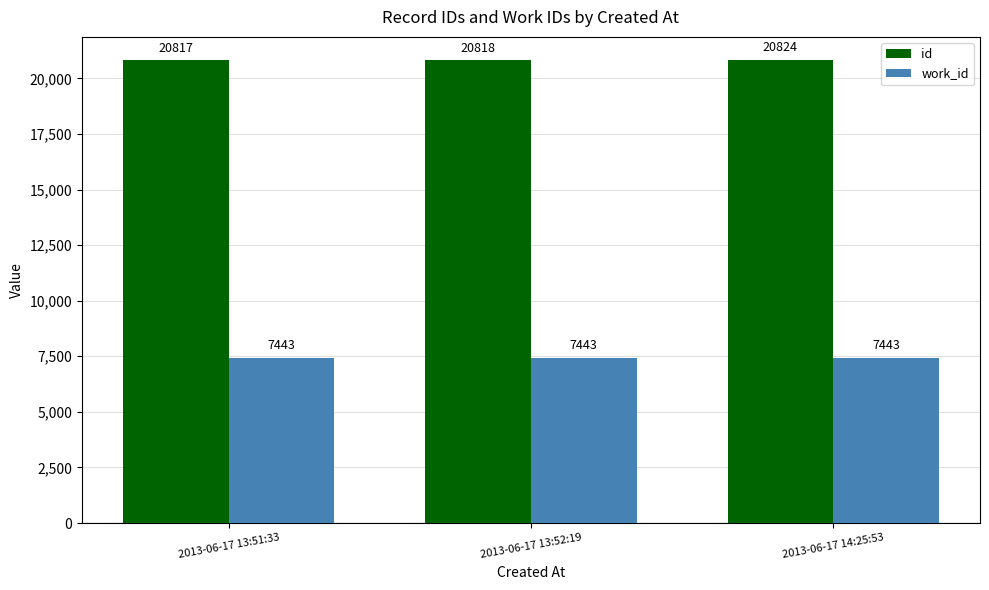

What position from the right is 2013-06-17 13:51:33?

3